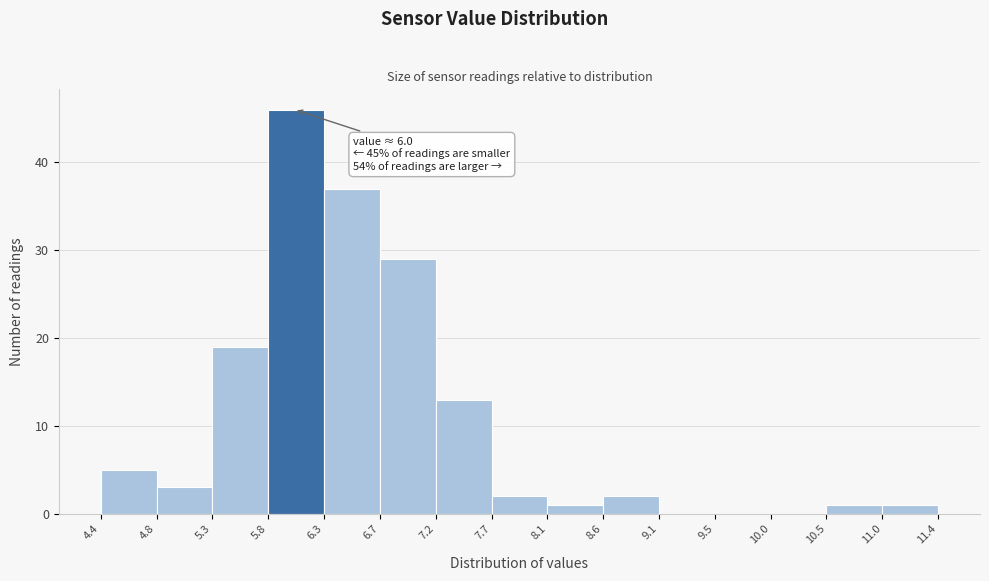

Over which range of the x-axis is the bar tallest?

5.8 to 6.3